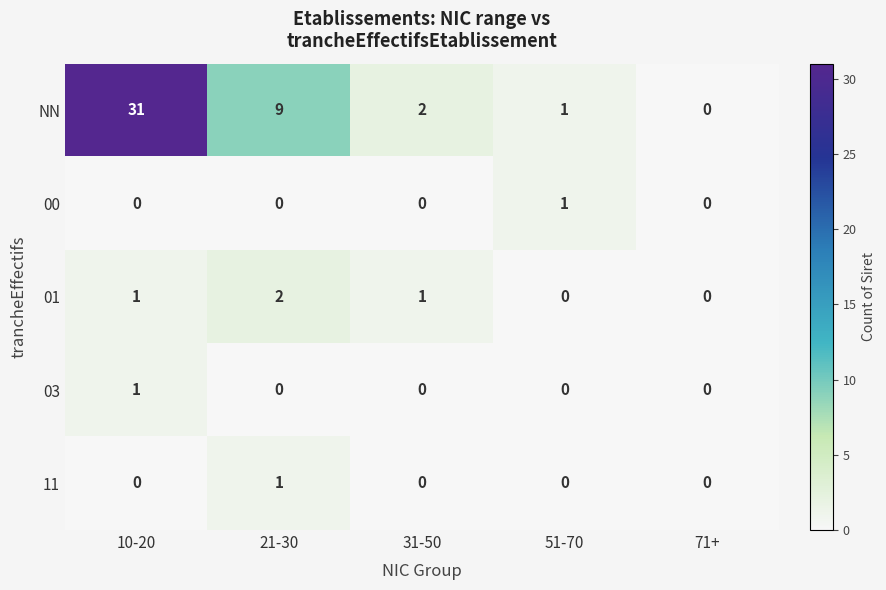

Is it true that NN equals 46 at 10-20?

False